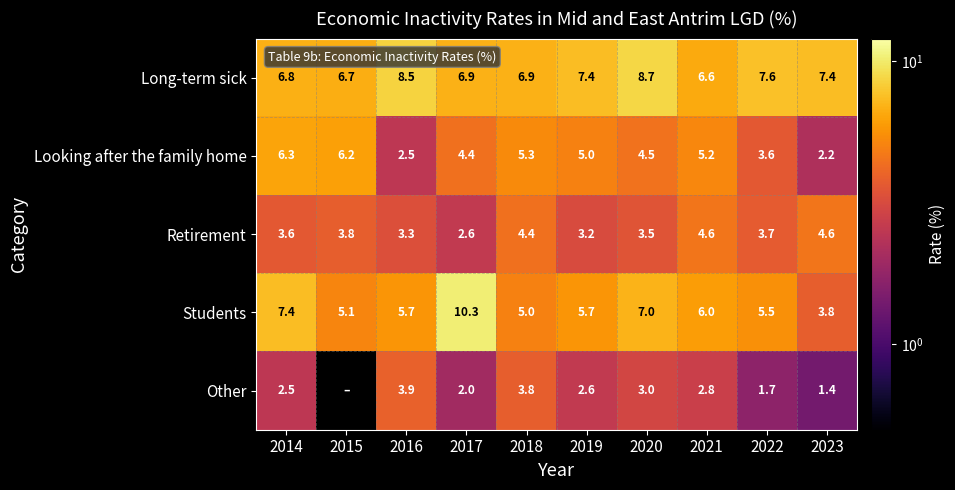

How many Retirement values are between 3 and 4?

6